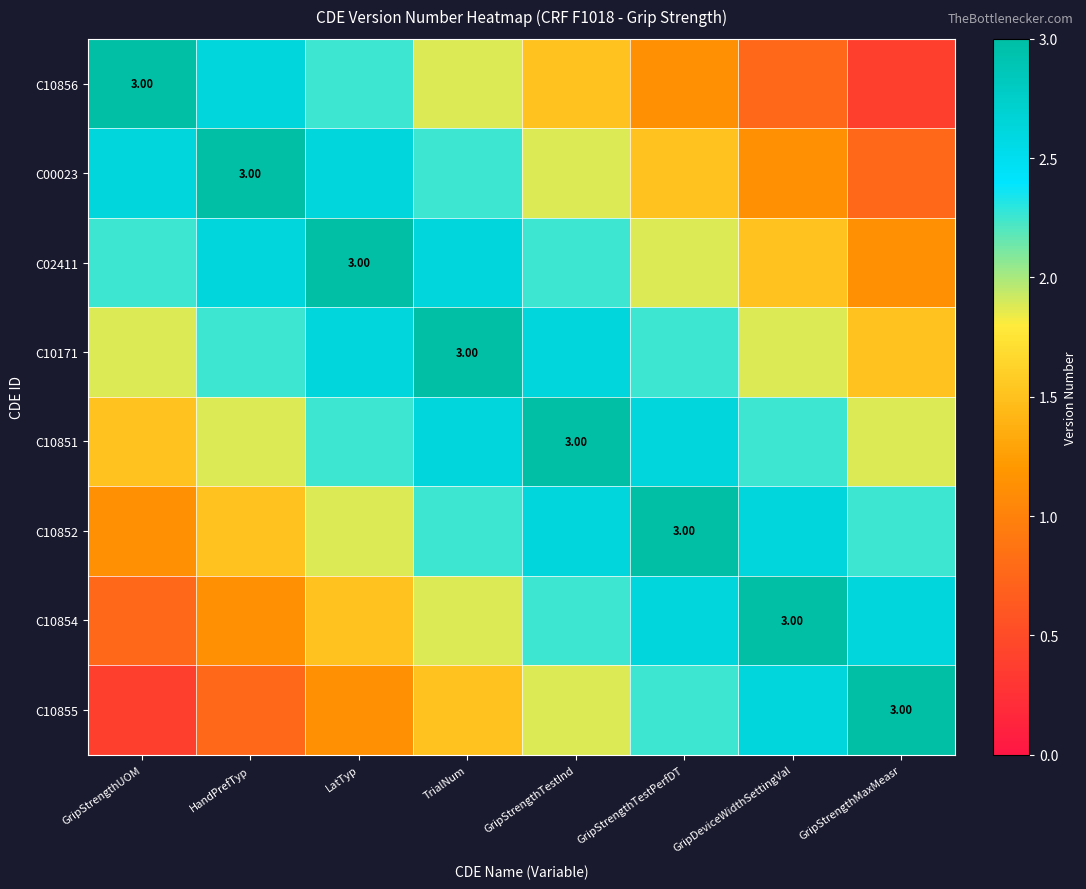

At GripStrengthTestPerfDT, list the series in order from smallest to largest.

C10856, C00023, C02411, C10171, C10855, C10851, C10854, C10852